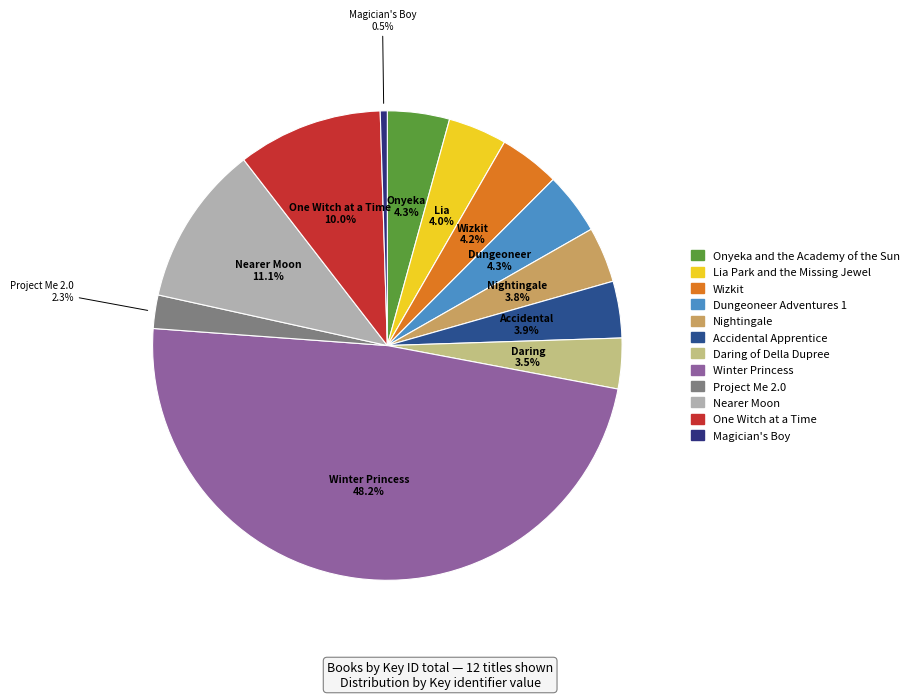

How many segments does this pie chart have?

12